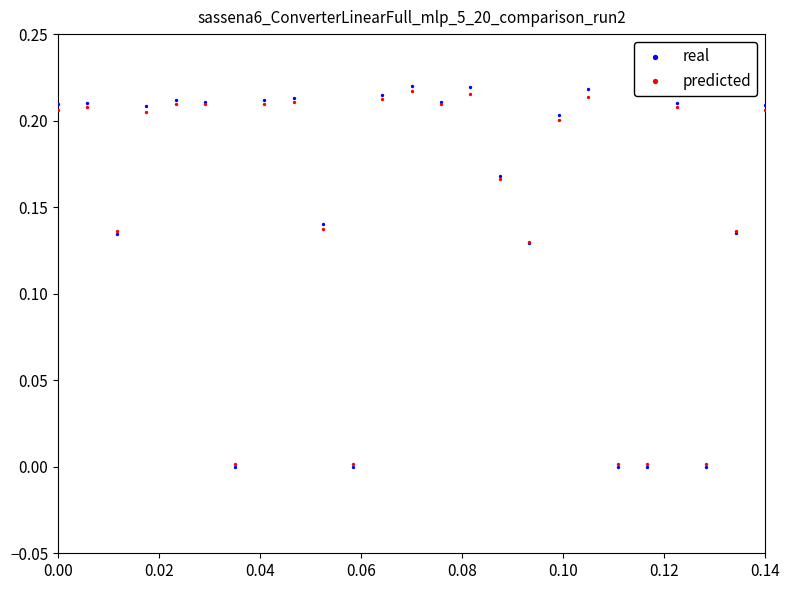

Which series has the largest Y range (max minus min)?

real